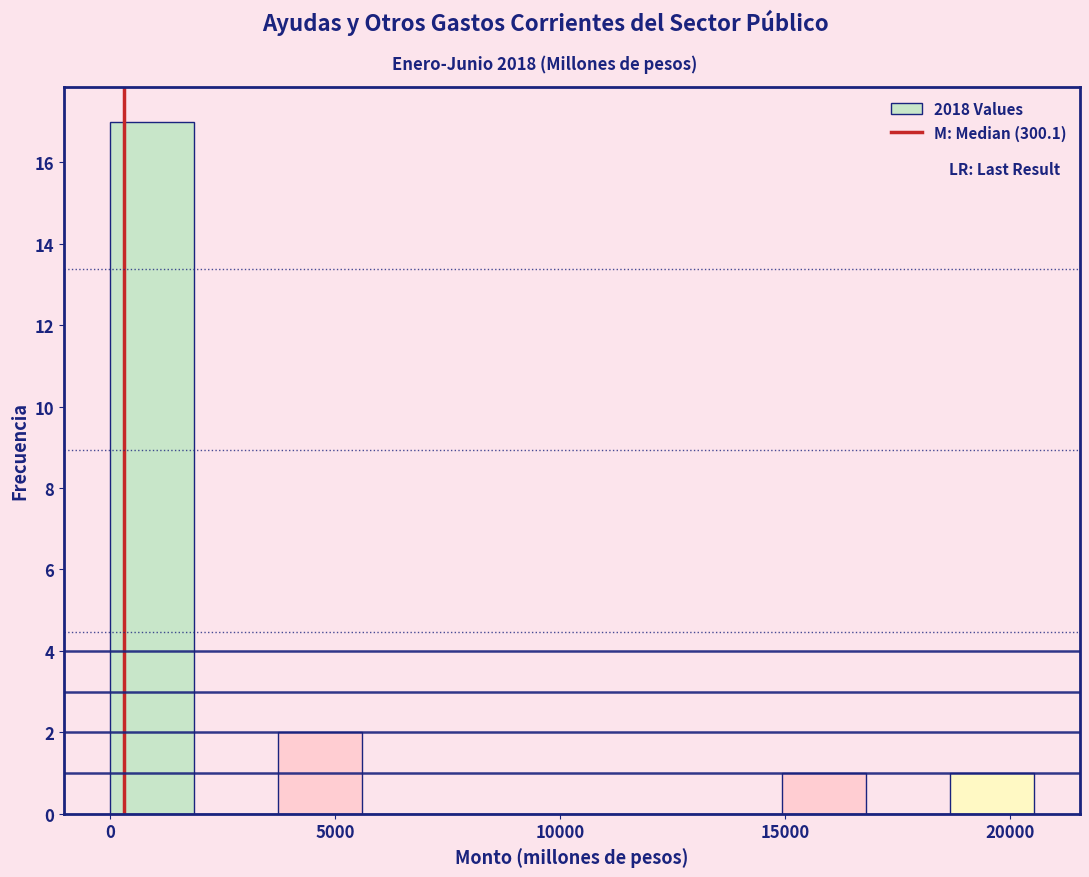

Around what value on the x-axis is the tallest bar? Give the approximate position of its centre, as read against the axis.

1000